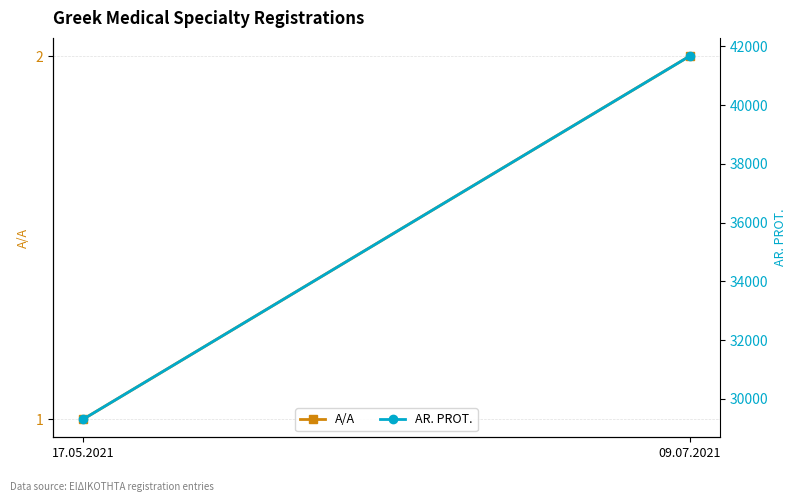

What is the greatest value displayed?

41670